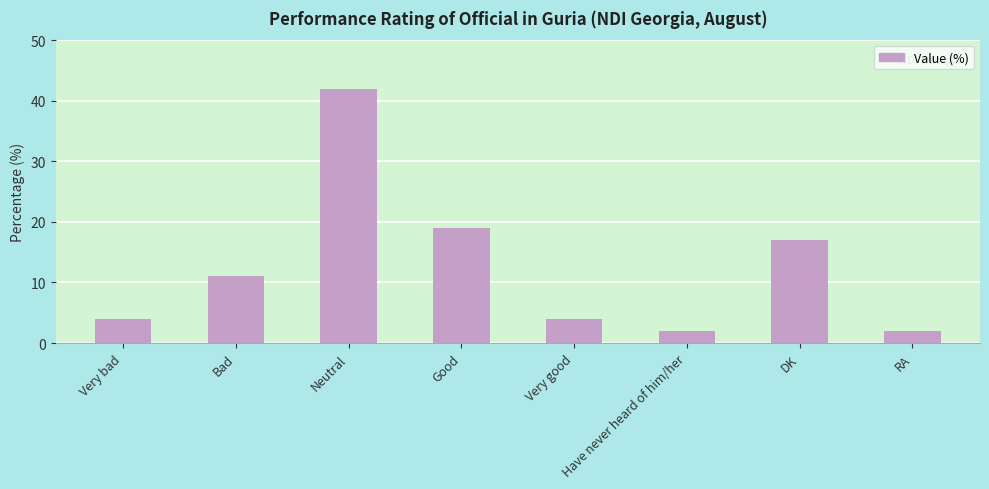

What is the minimum value shown in the chart?

2